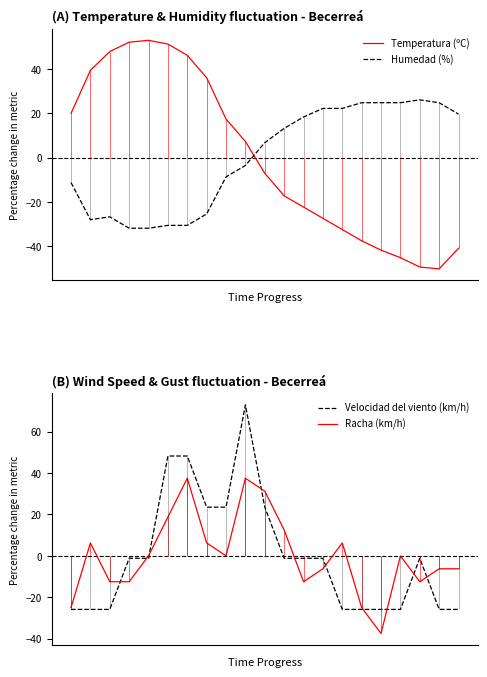

At which label is Racha (km/h) closest to 0?

4